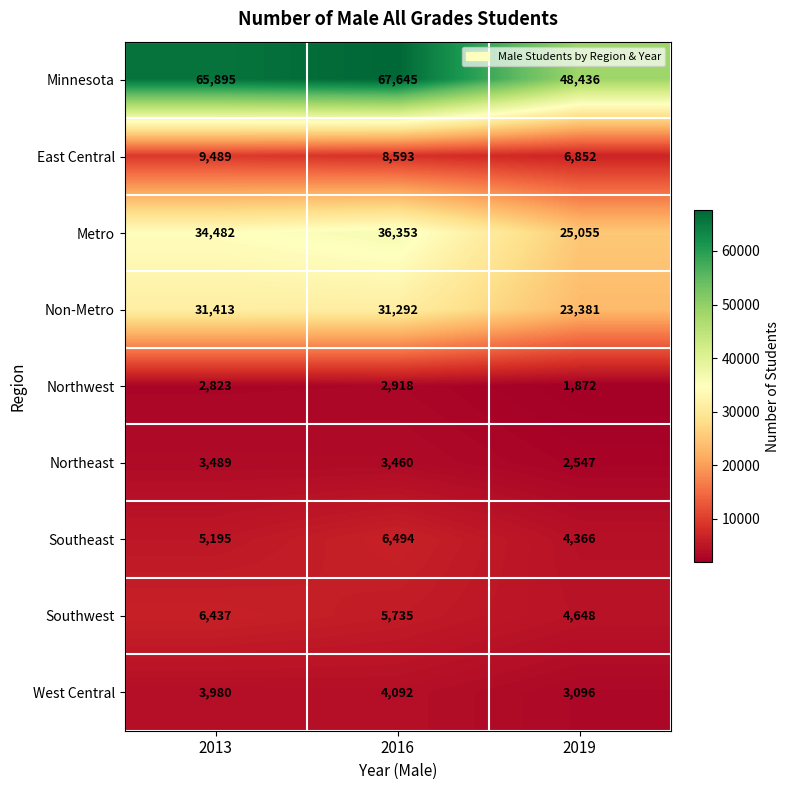

What is the difference between the highest and lowest values at 2019?

46564